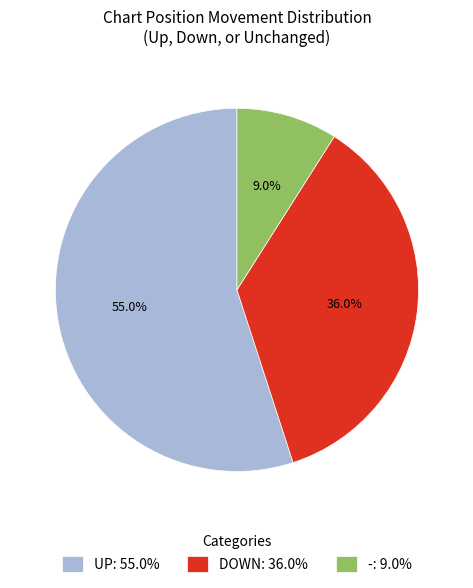

What is the smallest slice in the pie chart?

-: 9.0%